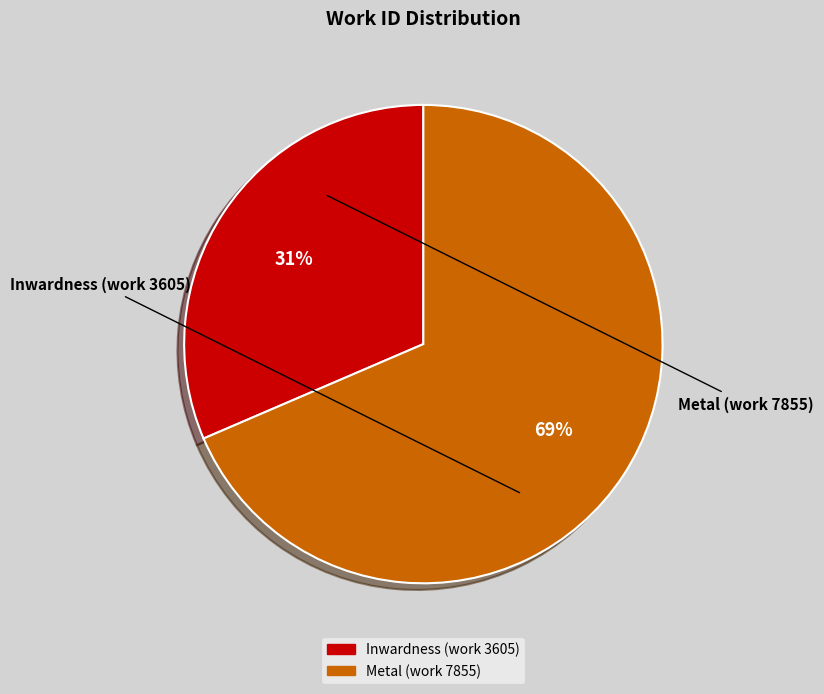

How many slices are in this pie chart?

2